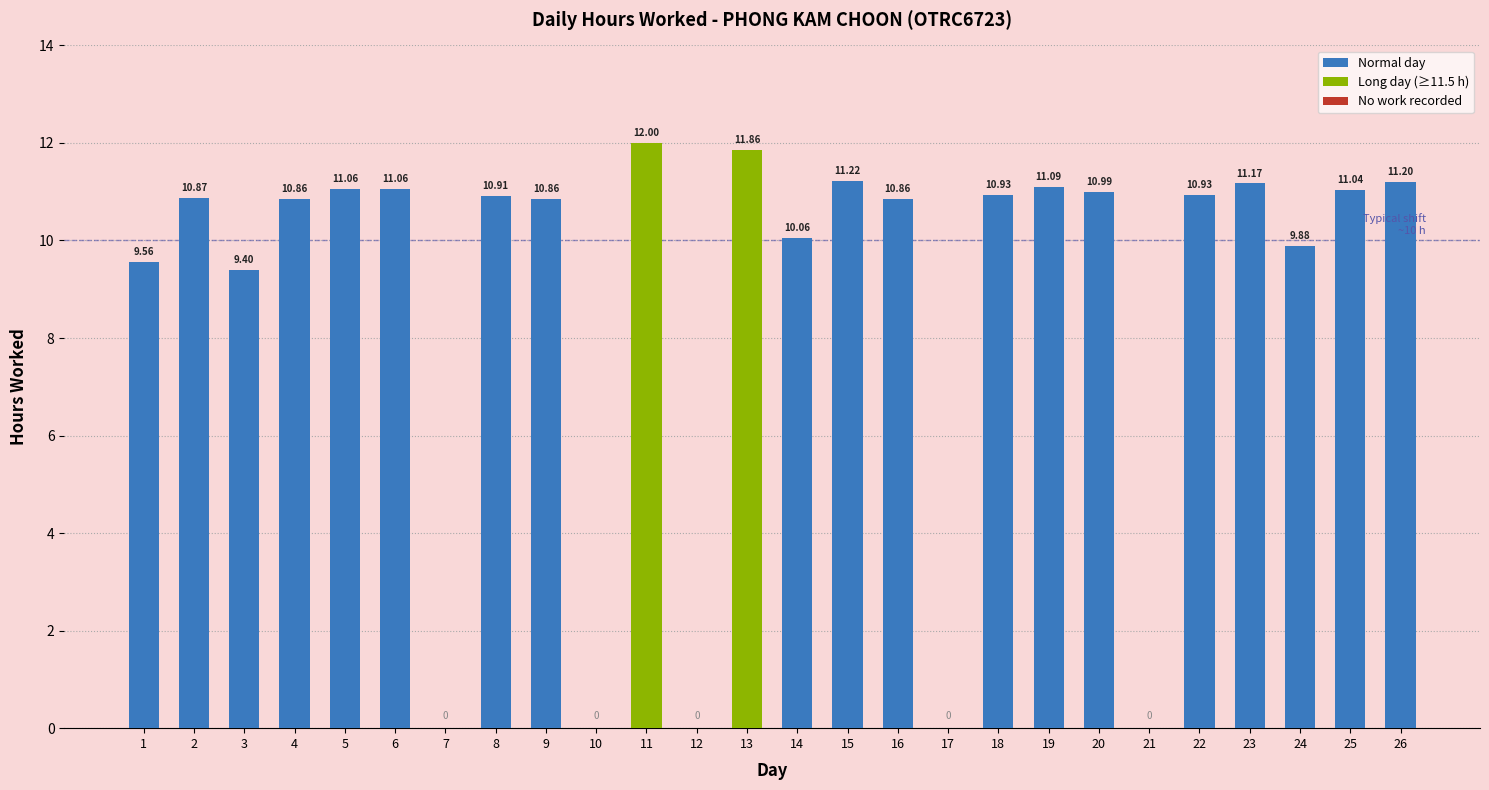

What value does the data have at 15?

11.2